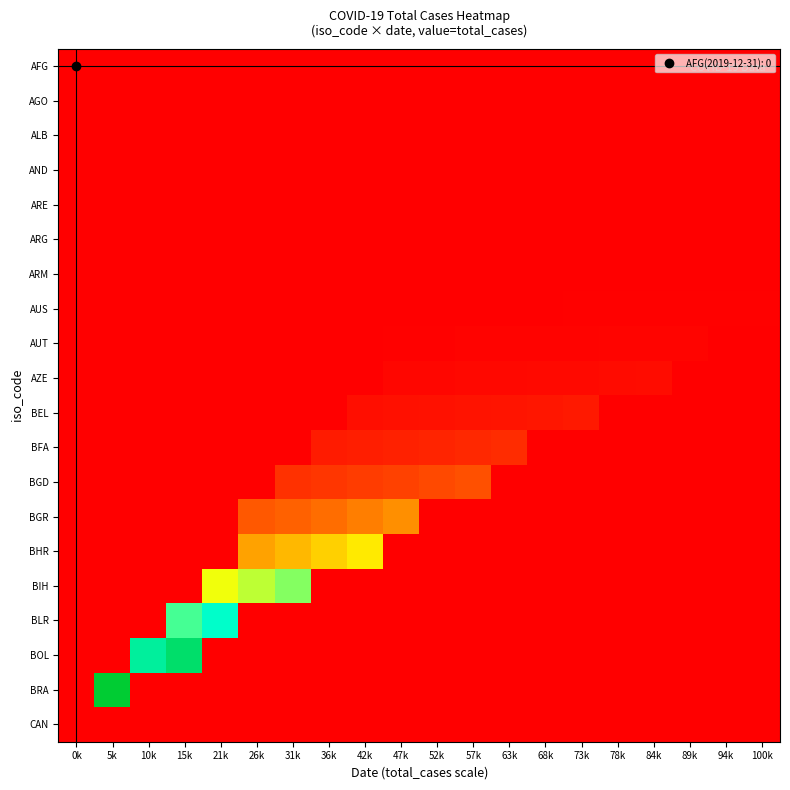

Which has a higher value, 31k or 10k?

31k